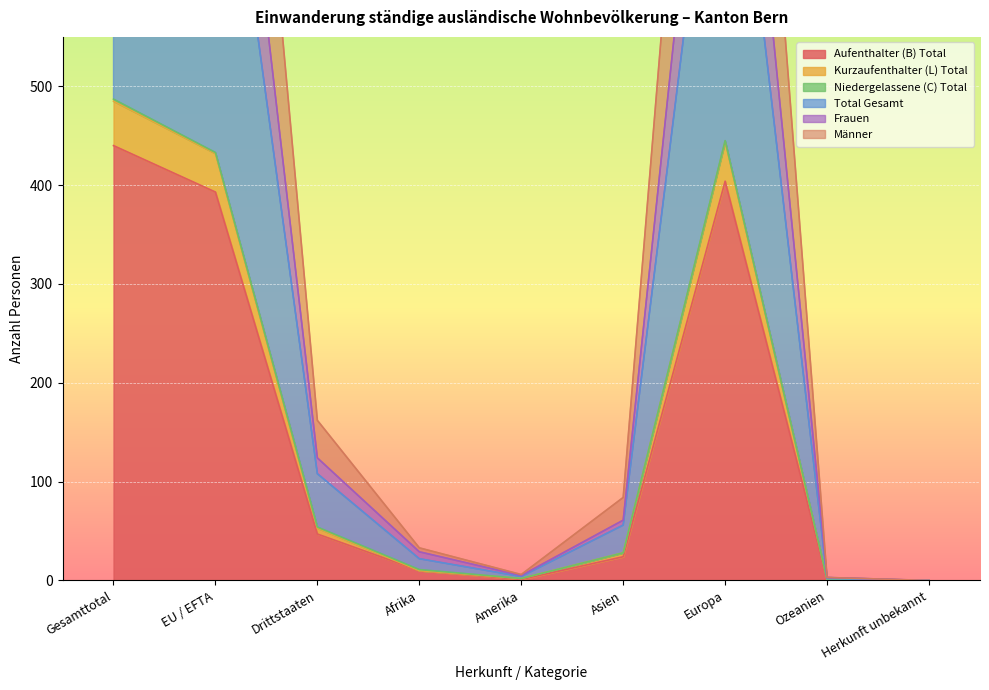

Which category has the highest value in the Aufenthalter (B) Total series?

Gesamttotal